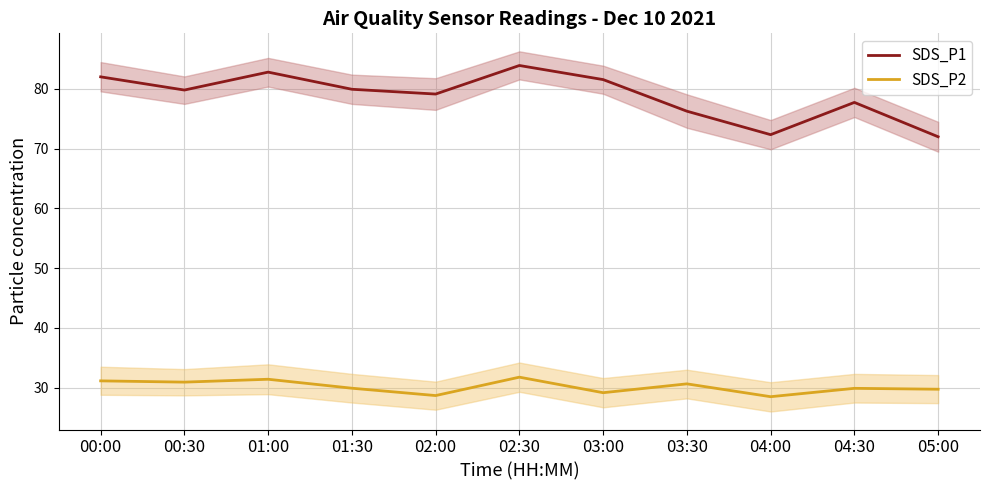

True or false: SDS_P1 and SDS_P2 cross at least once.

False